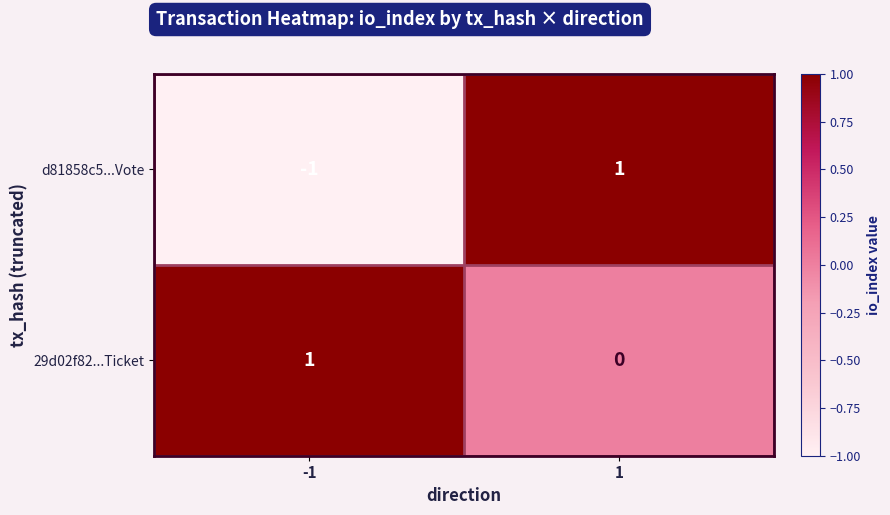

What is the spread (max minus min) of values at 1?

1